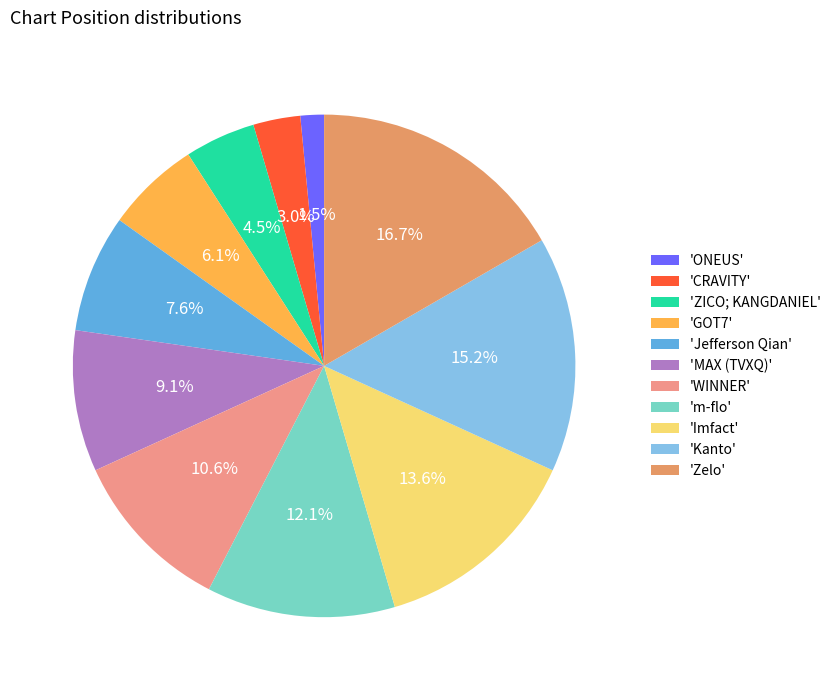

Which slice is the smallest?

'ONEUS'